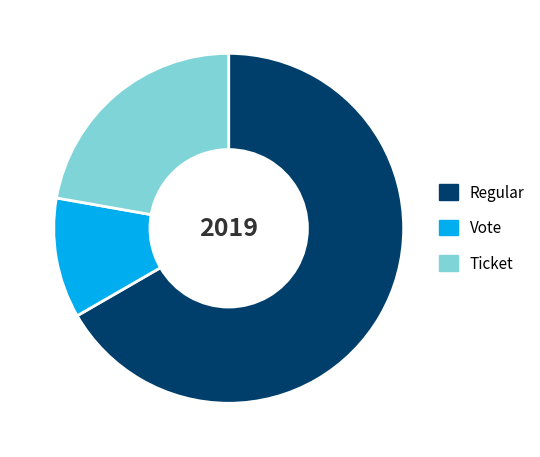

Between Vote and Ticket, which is larger?

Ticket